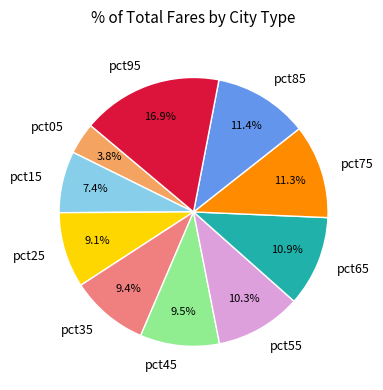

Is the sum of pct65 and pct15 greater than half?

No